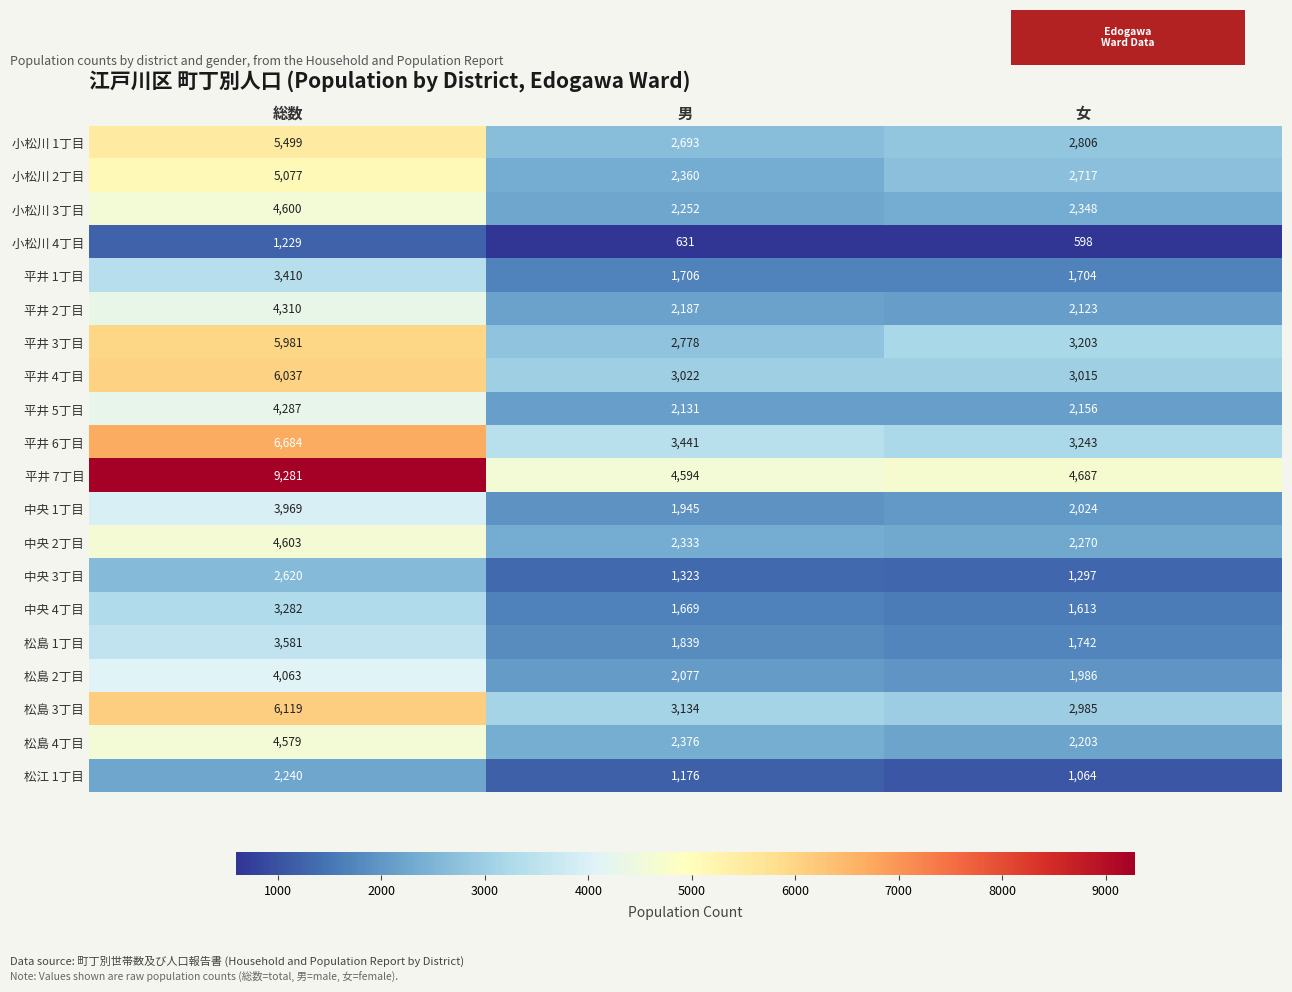

The value of 中央 4丁目 at 総数 is 3282. True or false?

True